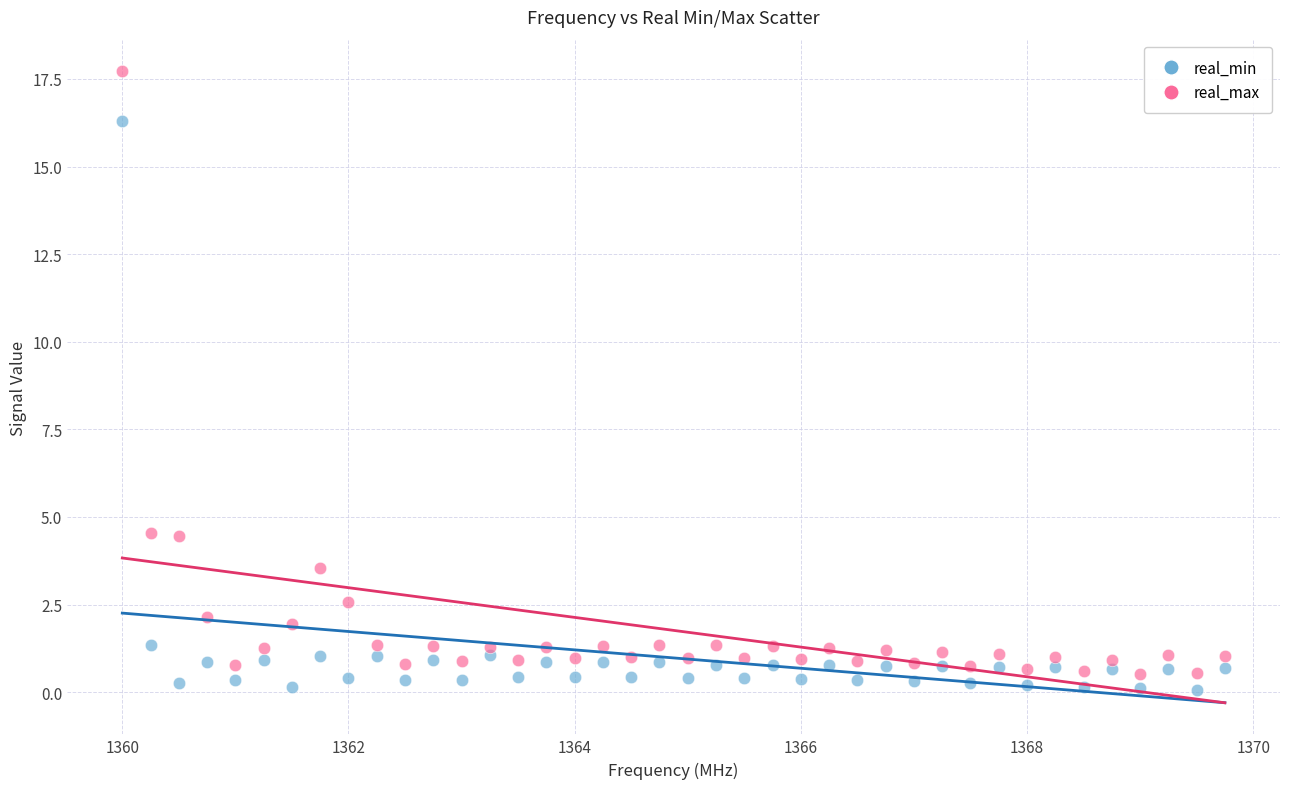

Across all data points, what is the range of X values (max minus min)?

9.8